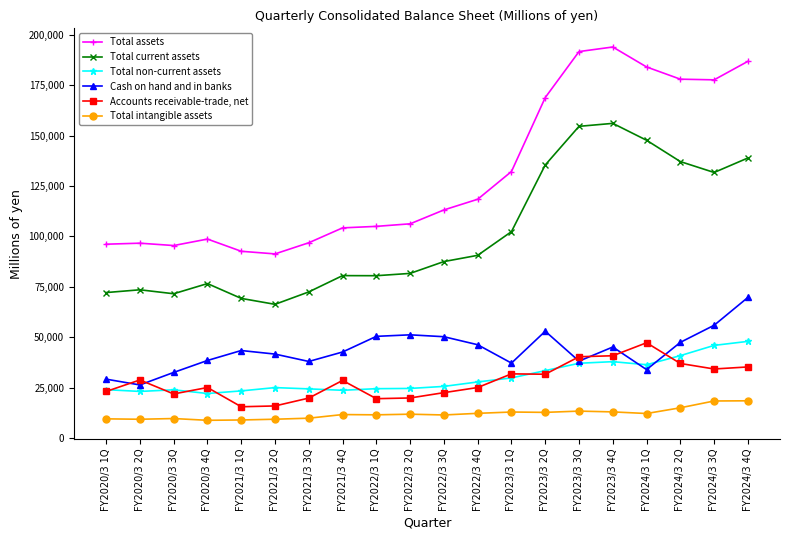

True or false: Accounts receivable-trade, net and Cash on hand and in banks cross at least once.

True